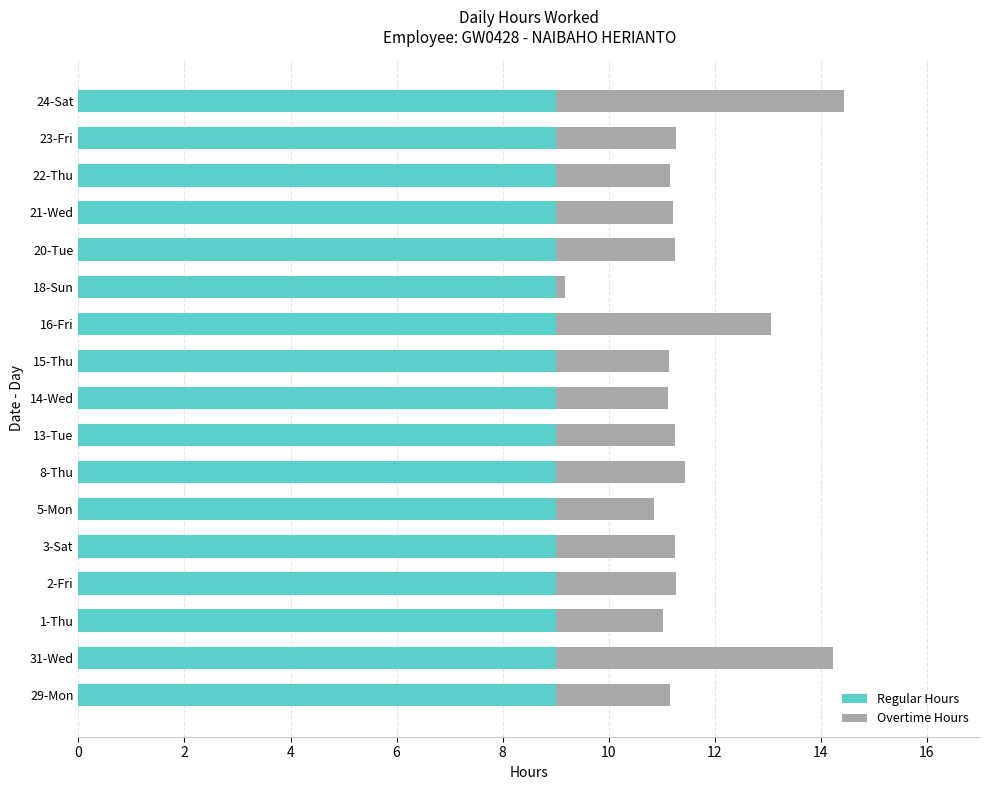

What is the total value across all series at 22-Thu?

11.2